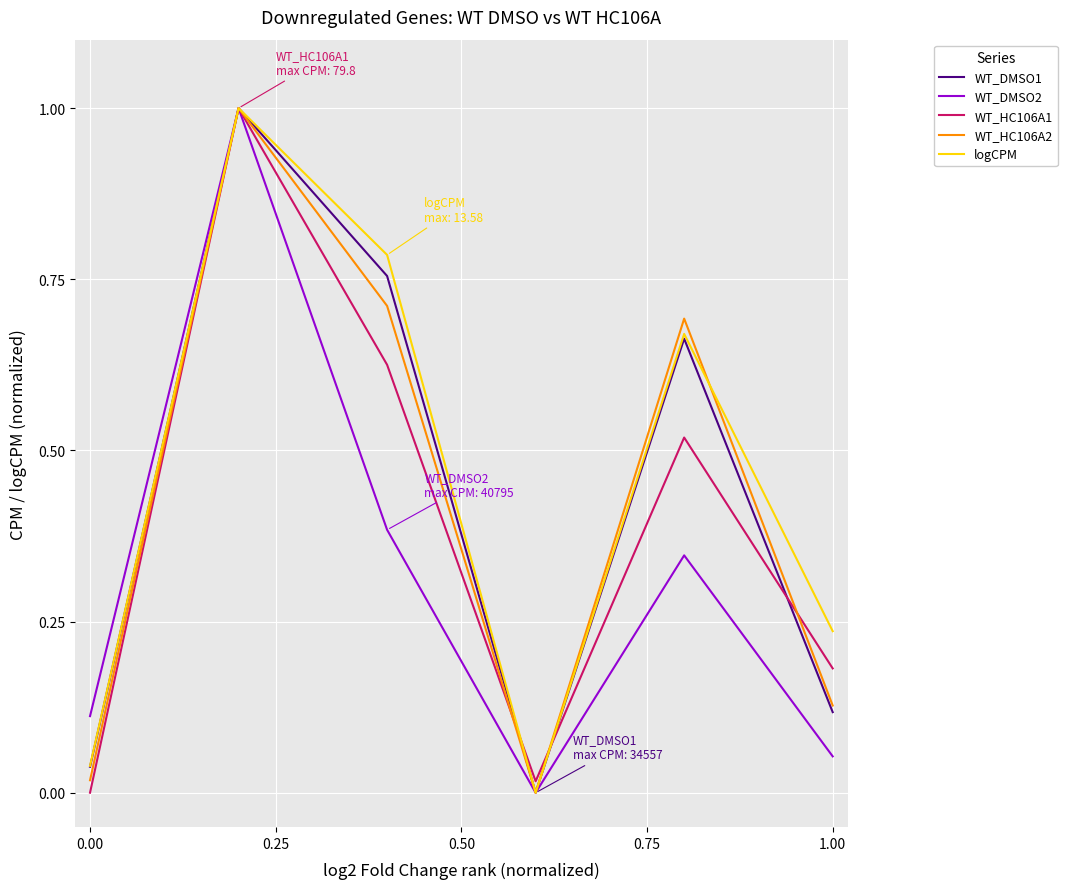

What are all the series names shown in the legend?

WT_DMSO1, WT_DMSO2, WT_HC106A1, WT_HC106A2, logCPM